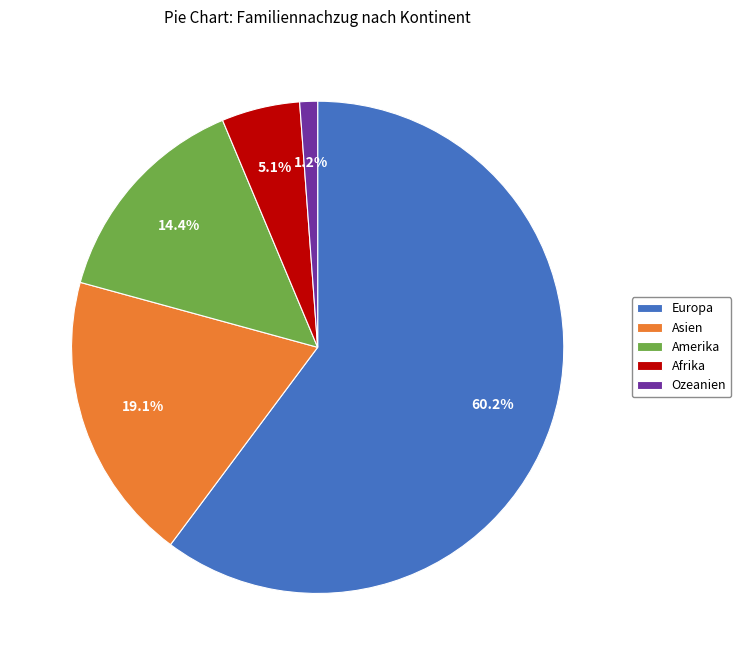

What percentage is the Amerika slice, to the nearest percent?

14%